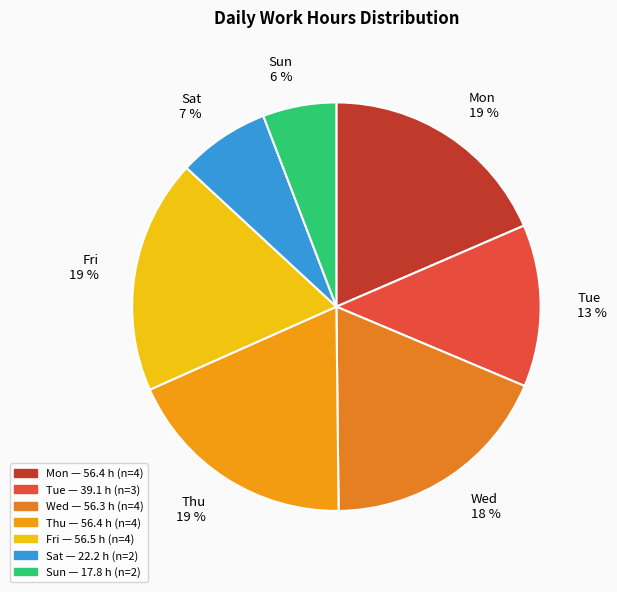

Is there a majority slice in this chart?

No